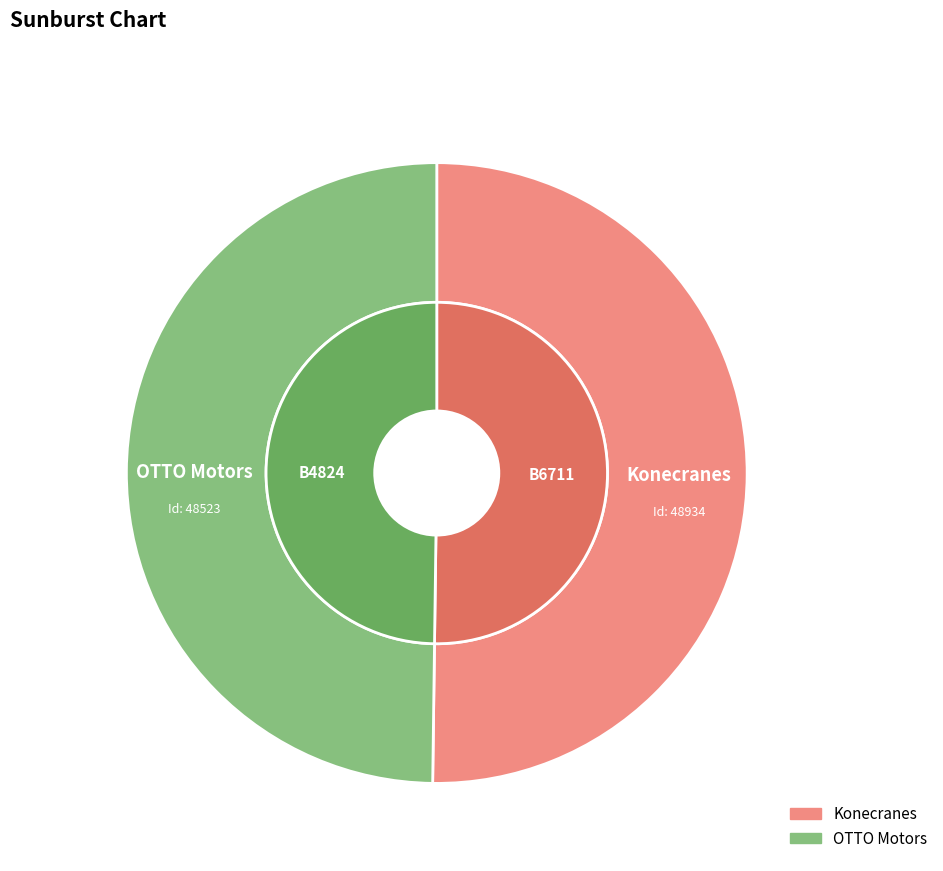

Is it true that OTTO Motors is 61% of the pie?

False